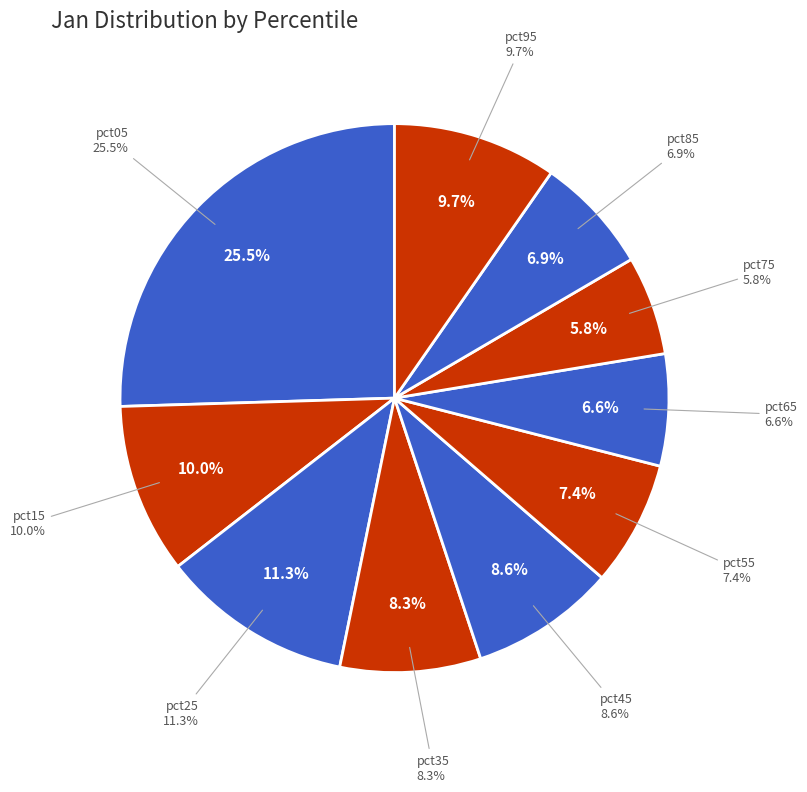

Is pct25 the majority of the pie?

No